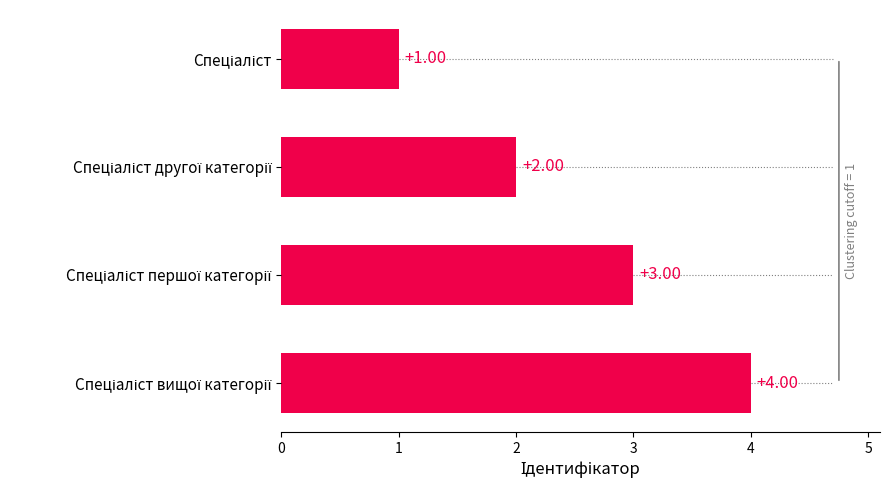

What is the sum of all values?

10